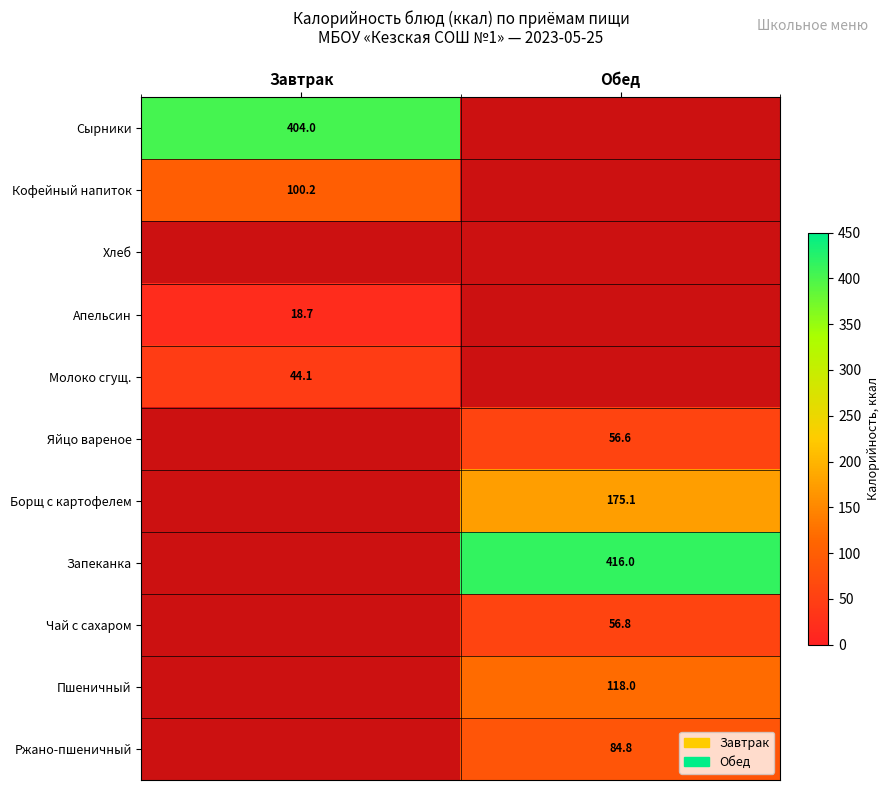

Is the value of Запеканка at Обед greater than the value of Ржано-пшеничный at Обед?

Yes